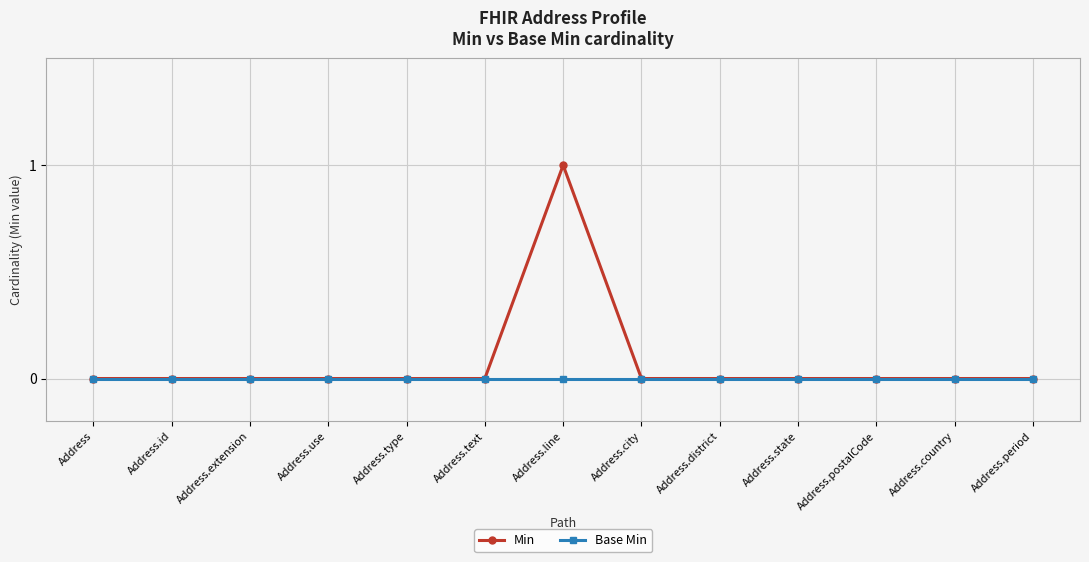

What position from the left is Address.city?

8